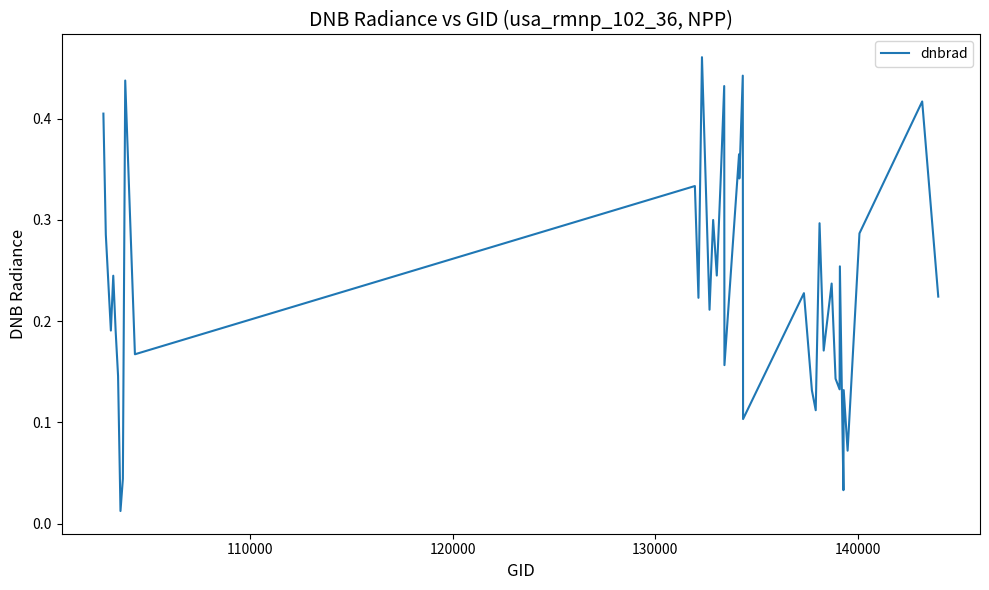

Count the number of categories in the chart.

38